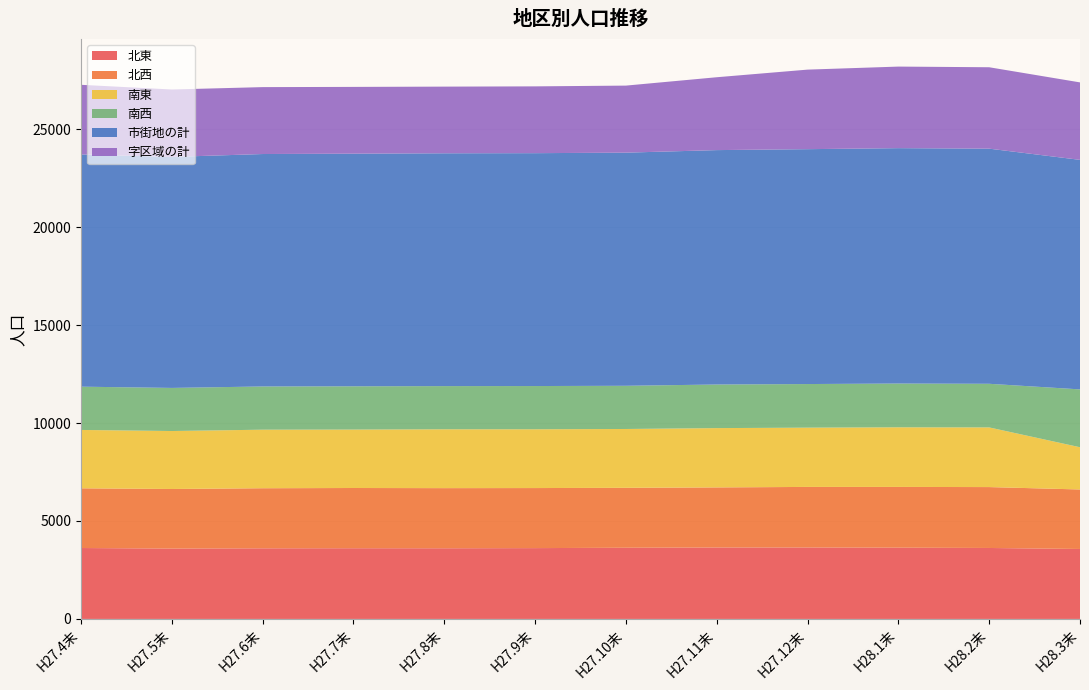

Reading left to right, what are all the values shown in this chart?

北東: H27.4末=3620	H27.5末=3592	H27.6末=3605	H27.7末=3609	H27.8末=3607	H27.9末=3615	H27.10末=3634	H27.11末=3647	H27.12末=3647	H28.1末=3638	H28.2末=3622	H28.3末=3571
北西: H27.4末=3048	H27.5末=3041	H27.6末=3067	H27.7末=3075	H27.8末=3070	H27.9末=3066	H27.10末=3059	H27.11末=3067	H27.12末=3092	H28.1末=3101	H28.2末=3109	H28.3末=3038
南東: H27.4末=2980	H27.5末=2960	H27.6末=2989	H27.7末=2983	H27.8末=3004	H27.9末=3001	H27.10末=3004	H27.11末=3028	H27.12末=3026	H28.1末=3044	H28.2末=3046	H28.3末=2156
南西: H27.4末=2209	H27.5末=2200	H27.6末=2206	H27.7末=2209	H27.8末=2205	H27.9末=2207	H27.10末=2205	H27.11末=2225	H27.12末=2226	H28.1末=2234	H28.2末=2227	H28.3末=2953
市街地の計: H27.4末=11857	H27.5末=11793	H27.6末=11867	H27.7末=11876	H27.8末=11886	H27.9末=11889	H27.10末=11902	H27.11末=11967	H27.12末=11991	H28.1末=12017	H28.2末=12004	H28.3末=11718
字区域の計: H27.4末=3554	H27.5末=3442	H27.6末=3416	H27.7末=3409	H27.8末=3403	H27.9末=3410	H27.10末=3423	H27.11末=3720	H27.12末=4061	H28.1末=4164	H28.2末=4156	H28.3末=3955